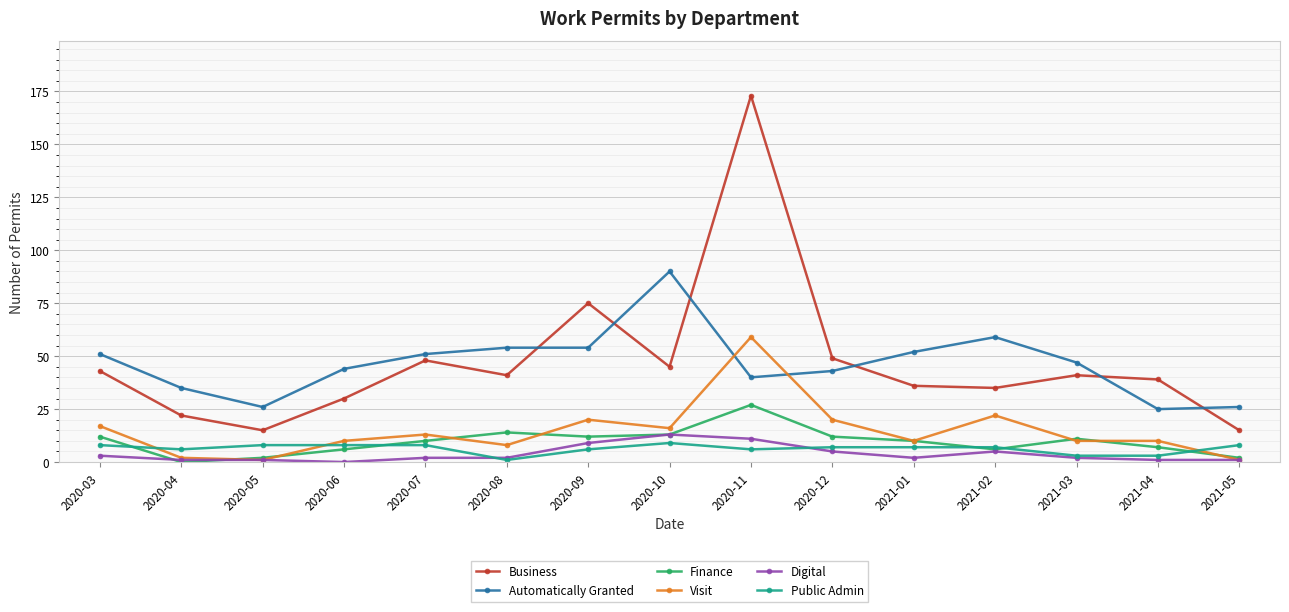

Where is Business nearest to the value 94?

2020-09